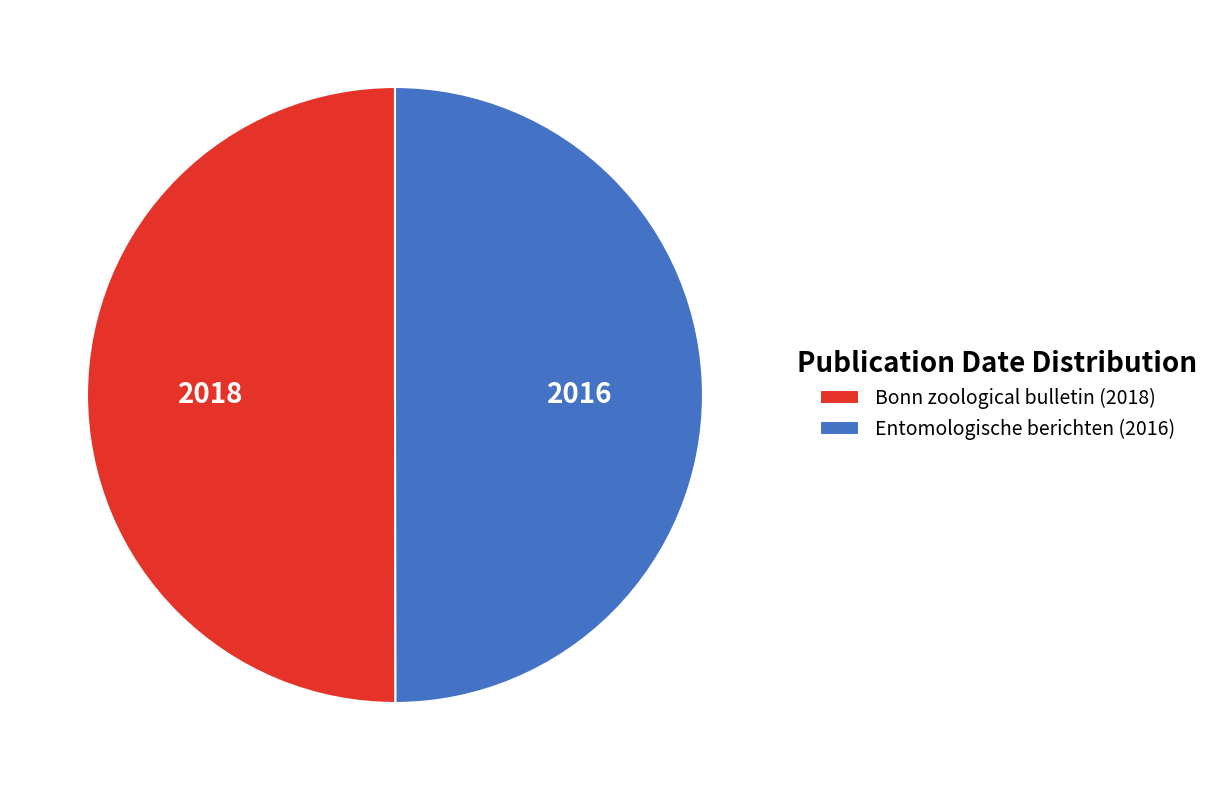

Is it true that Entomologische berichten (2016) is 43% of the pie?

False